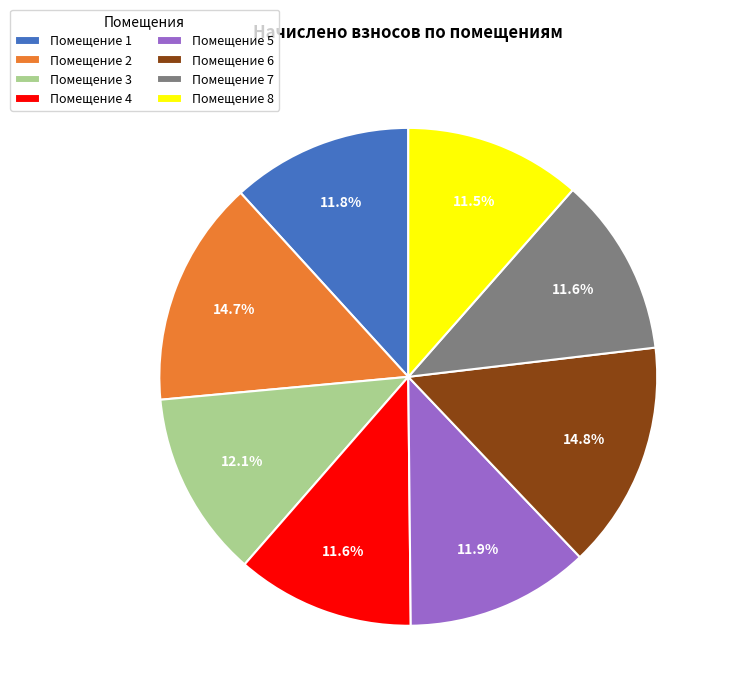

Does Помещение 2 account for over 50% of the chart?

No